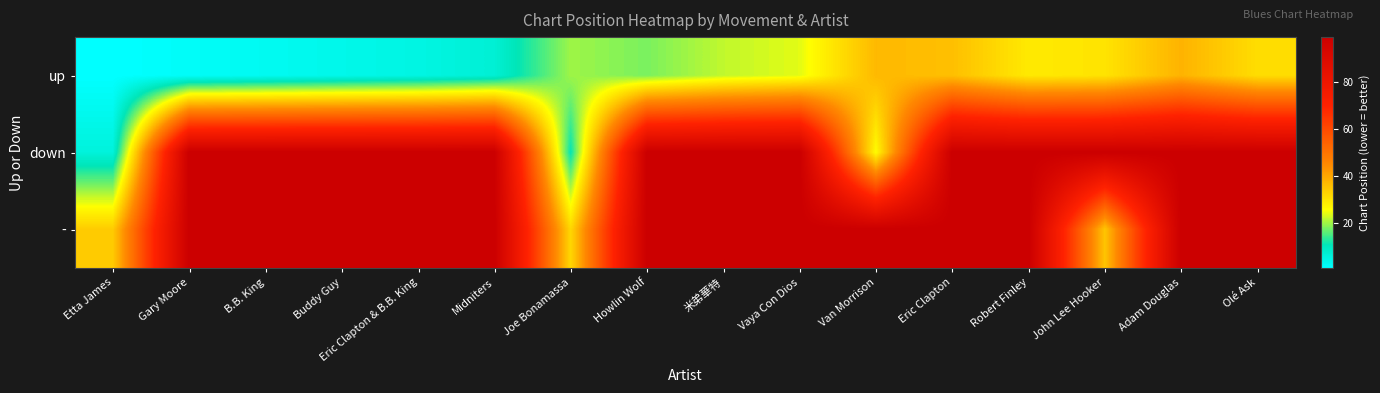

Reading left to right, list all the values displayed in this chart.

up: Etta James=1	Gary Moore=2	B.B. King=3	Buddy Guy=4	Eric Clapton & B.B. King=5	Midniters=7	Joe Bonamassa=20	Howlin Wolf=18	米弟華特=22	Vaya Con Dios=24	Van Morrison=37	Eric Clapton=36	Robert Finley=29	John Lee Hooker=30	Adam Douglas=38	Olé Ask=31
down: Etta James=6	Gary Moore=99	B.B. King=99	Buddy Guy=99	Eric Clapton & B.B. King=99	Midniters=99	Joe Bonamassa=11	Howlin Wolf=99	米弟華特=99	Vaya Con Dios=99	Van Morrison=26	Eric Clapton=99	Robert Finley=99	John Lee Hooker=99	Adam Douglas=99	Olé Ask=99
-: Etta James=34	Gary Moore=99	B.B. King=99	Buddy Guy=99	Eric Clapton & B.B. King=99	Midniters=99	Joe Bonamassa=32	Howlin Wolf=99	米弟華特=99	Vaya Con Dios=99	Van Morrison=99	Eric Clapton=99	Robert Finley=99	John Lee Hooker=35	Adam Douglas=99	Olé Ask=99